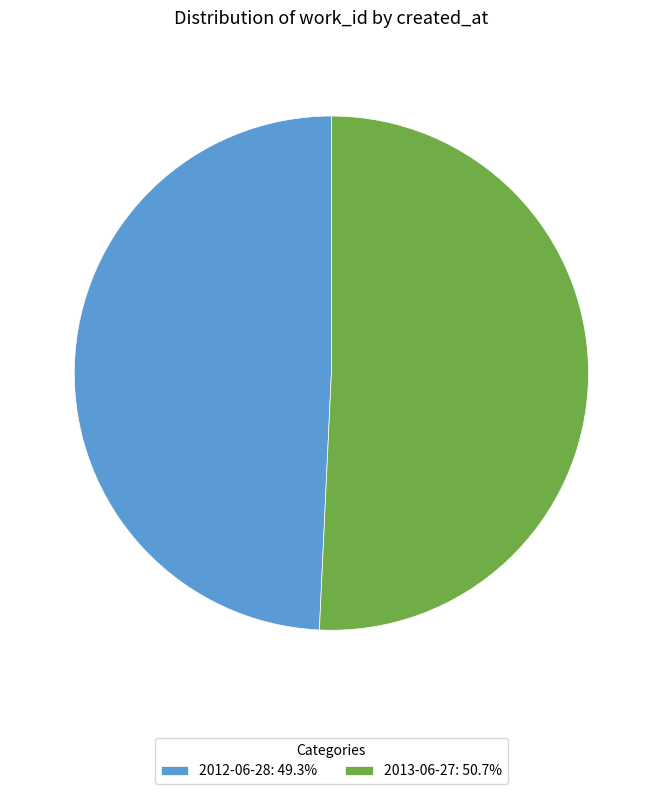

Does any single category account for the majority?

Yes